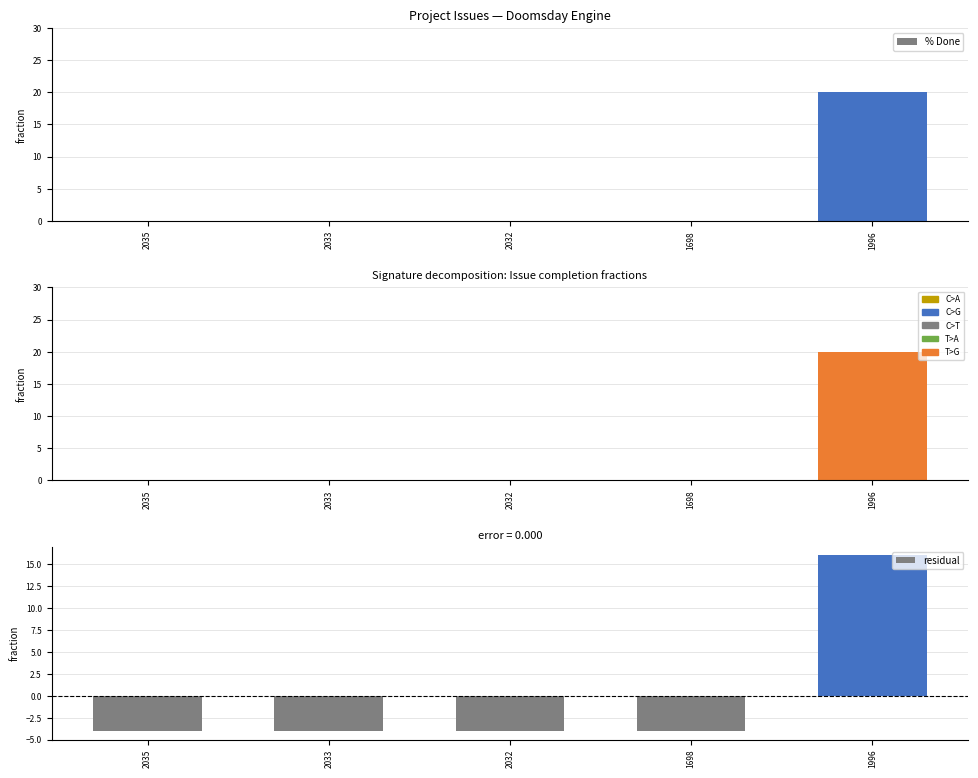

Reading left to right, extract all data points from this chart.

% Done: 0	0	0	0	20
% Done (signature): 0	0	0	0	20
residual: -4	-4	-4	-4	16